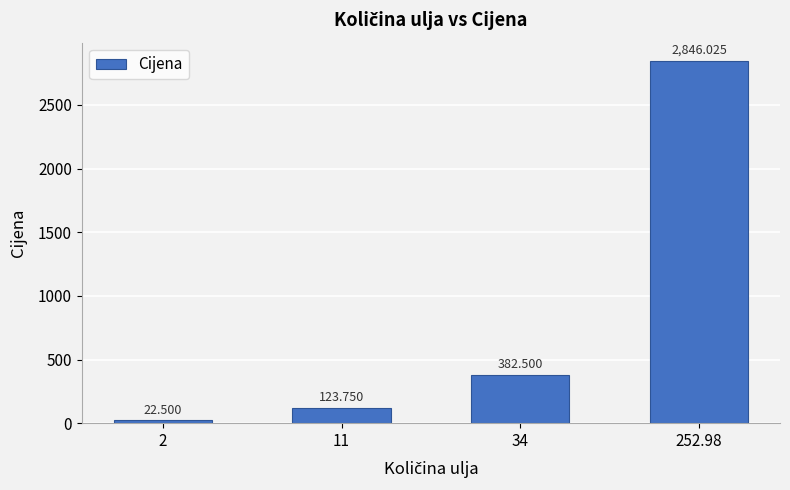

Reading left to right, transcribe all the data shown in this chart.

2=22.5	11=123.8	34=382.5	252.98=2846.0